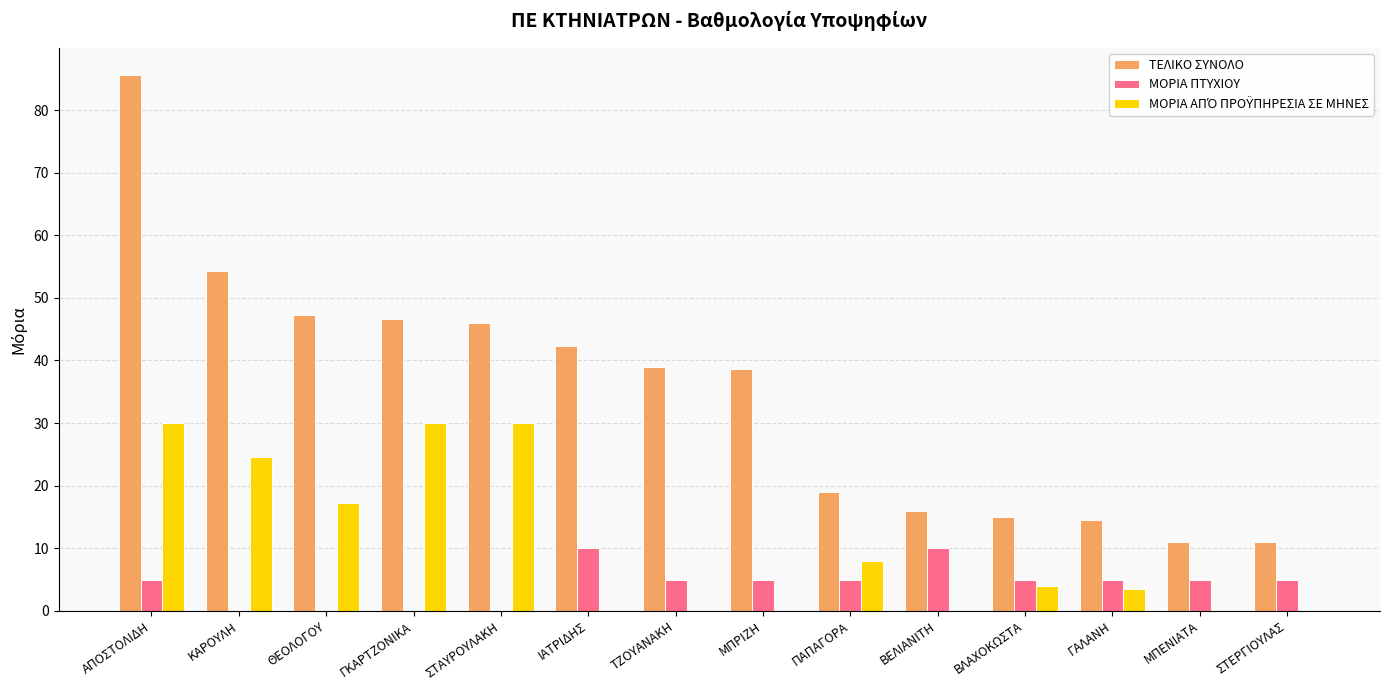

Between ΙΑΤΡΙΔΗΣ and ΣΤΕΡΓΙΟΥΛΑΣ, which series saw the biggest shift?

ΤΕΛΙΚΟ ΣΥΝΟΛΟ